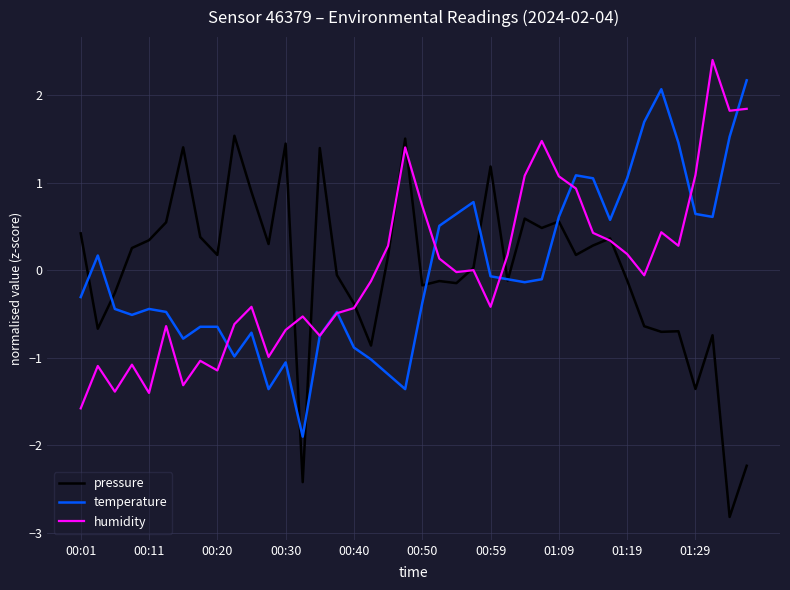

True or false: temperature has more than 0 points higher than both neighbors.

True